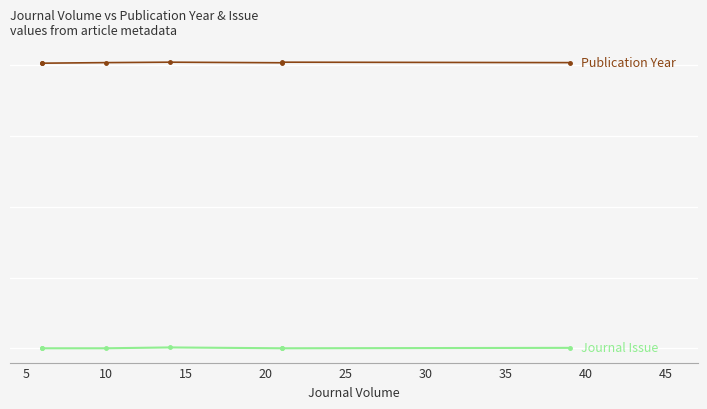

True or false: Publication Year and Journal Issue intersect in this chart.

False